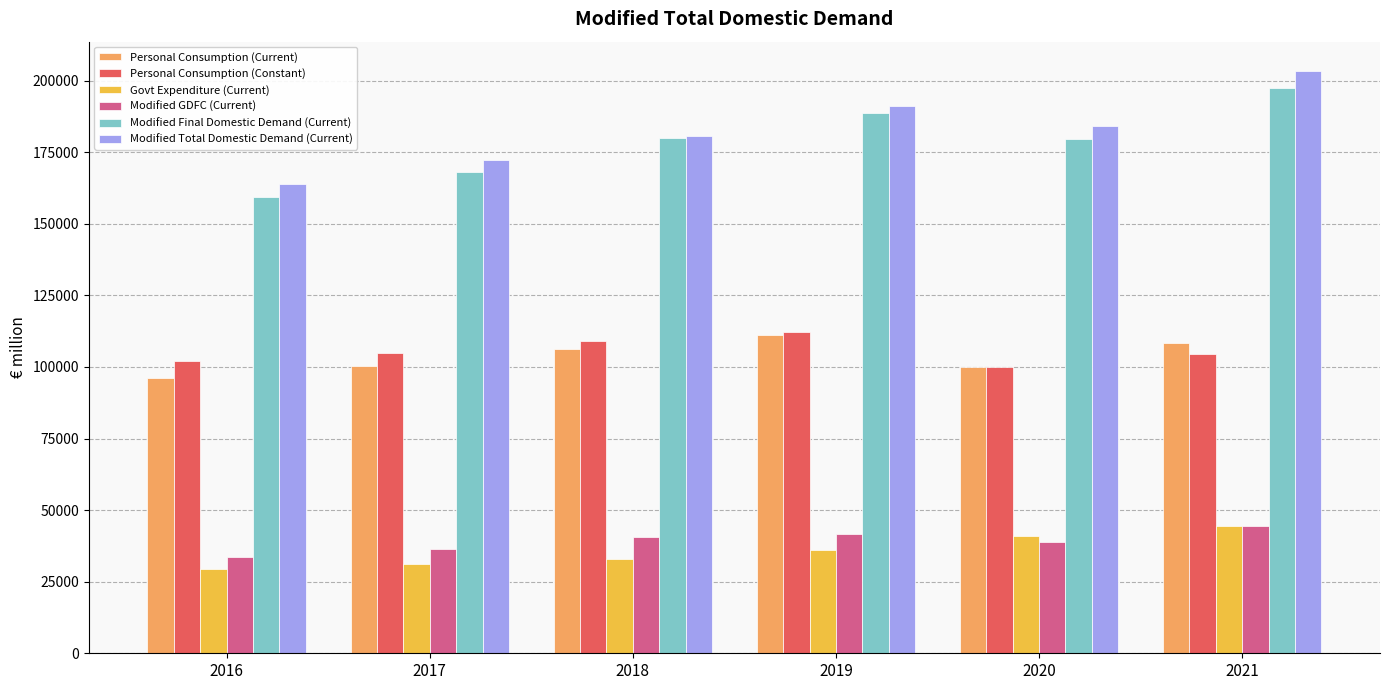

What is the maximum value shown in the chart?

203444.4